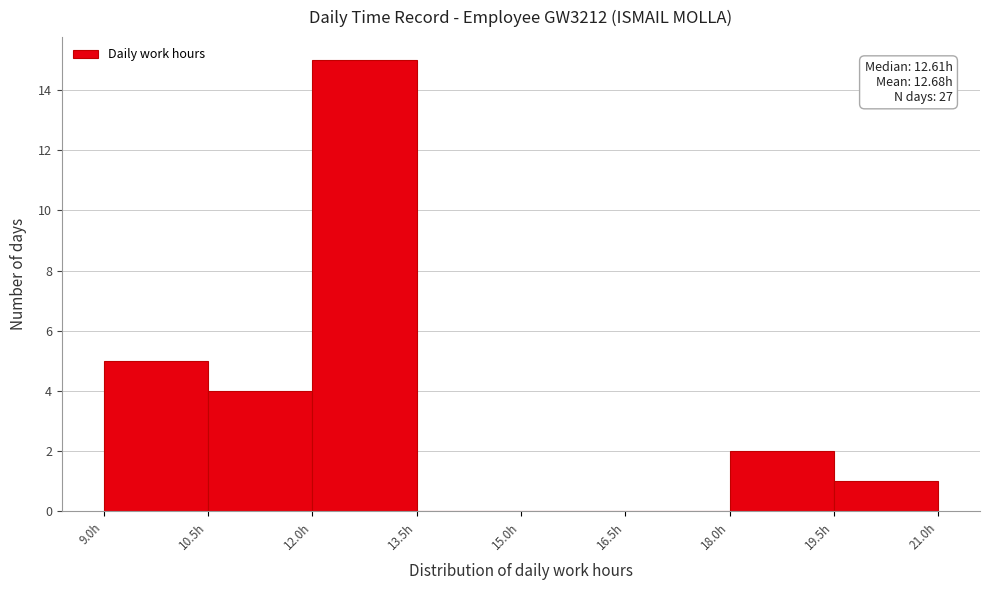

Which range on the x-axis has the tallest bar?

12.0 to 13.5